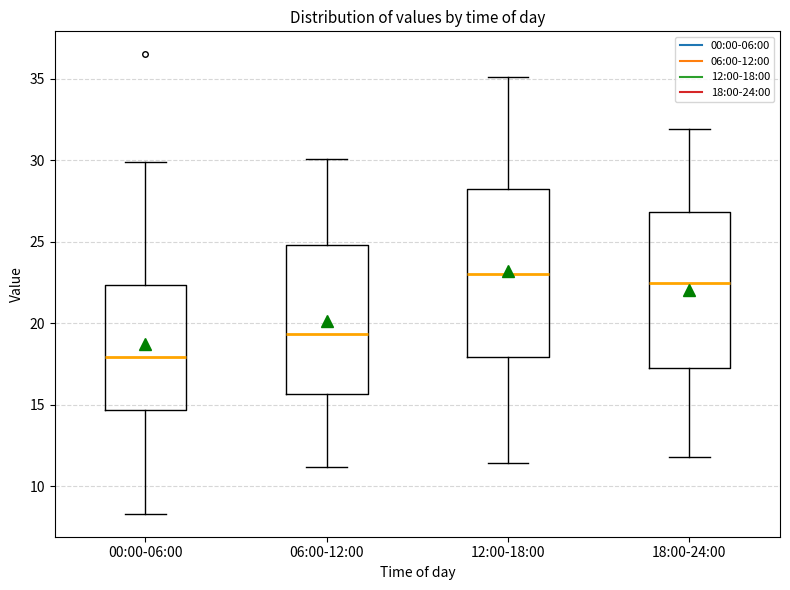

Reading left to right, transcribe this box plot: for each box, give where its median line is, the range the box spans, and where its two whiskers end, as read against the y-axis. The values are not printed on the chart, so give them approximately, as read against the axis.

00:00-06:00: median 18.0, box 14.5 to 22.5, whiskers 8.5 to 30.0
06:00-12:00: median 19.5, box 15.5 to 25.0, whiskers 11.0 to 30.0
12:00-18:00: median 23.0, box 18.0 to 28.0, whiskers 11.5 to 35.0
18:00-24:00: median 22.5, box 17.0 to 27.0, whiskers 12.0 to 32.0